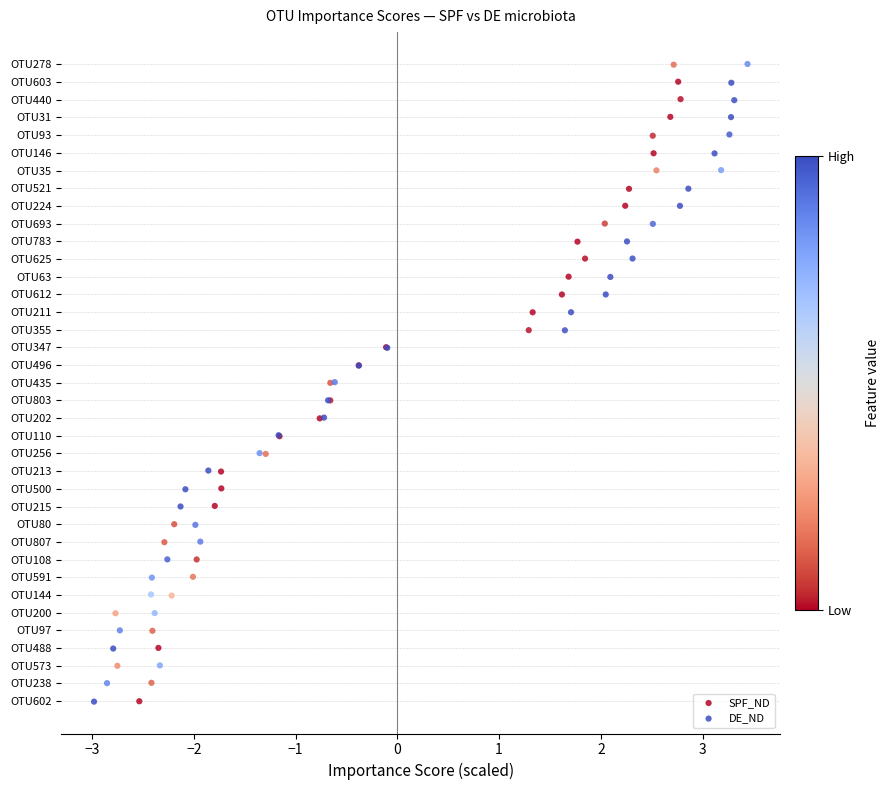

What are all the series names shown in the legend?

SPF_ND, DE_ND